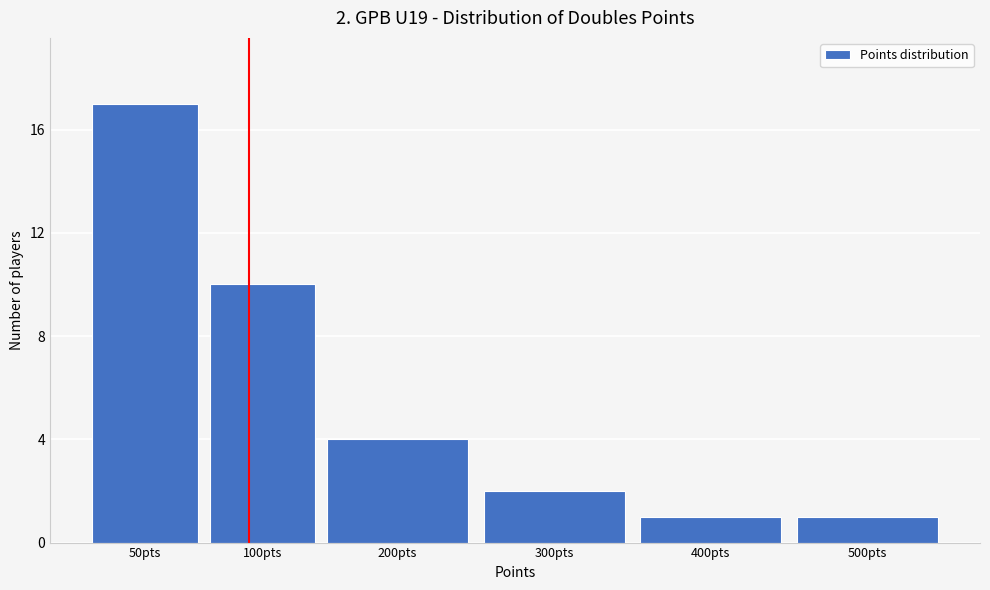

Reading left to right, extract all data points from this chart.

50pts=17	100pts=10	200pts=4	300pts=2	400pts=1	500pts=1